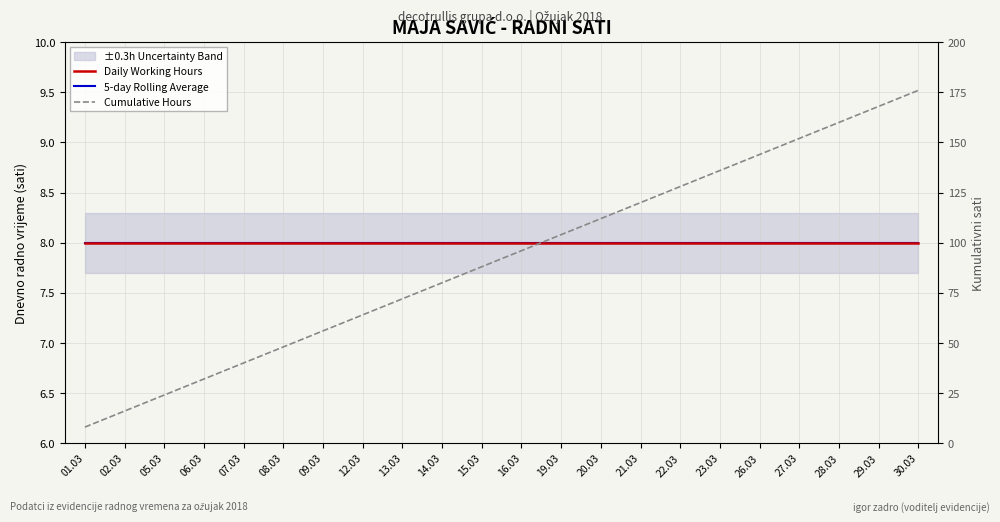

What is the label of the 1st point from the left?

01.03